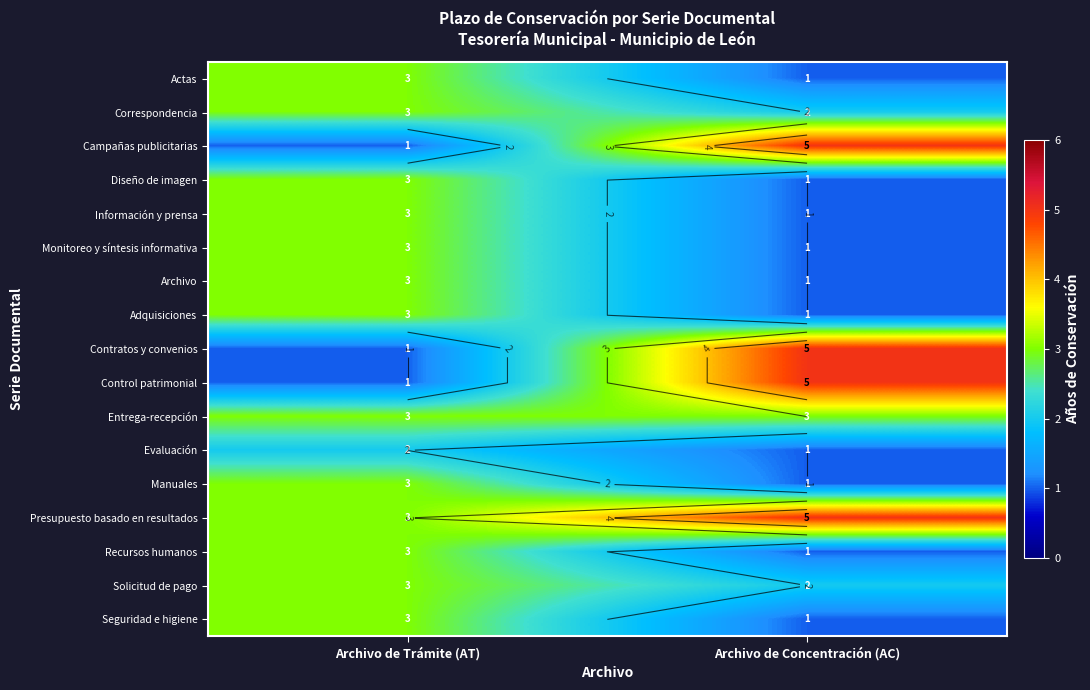

Rank the series by their maximum value, from lowest to highest.

Evaluación, Actas, Correspondencia, Diseño de imagen, Información y prensa, Monitoreo y síntesis informativa, Archivo, Adquisiciones, Entrega-recepción, Manuales, Recursos humanos, Solicitud de pago, Seguridad e higiene, Campañas publicitarias, Contratos y convenios, Control patrimonial, Presupuesto basado en resultados